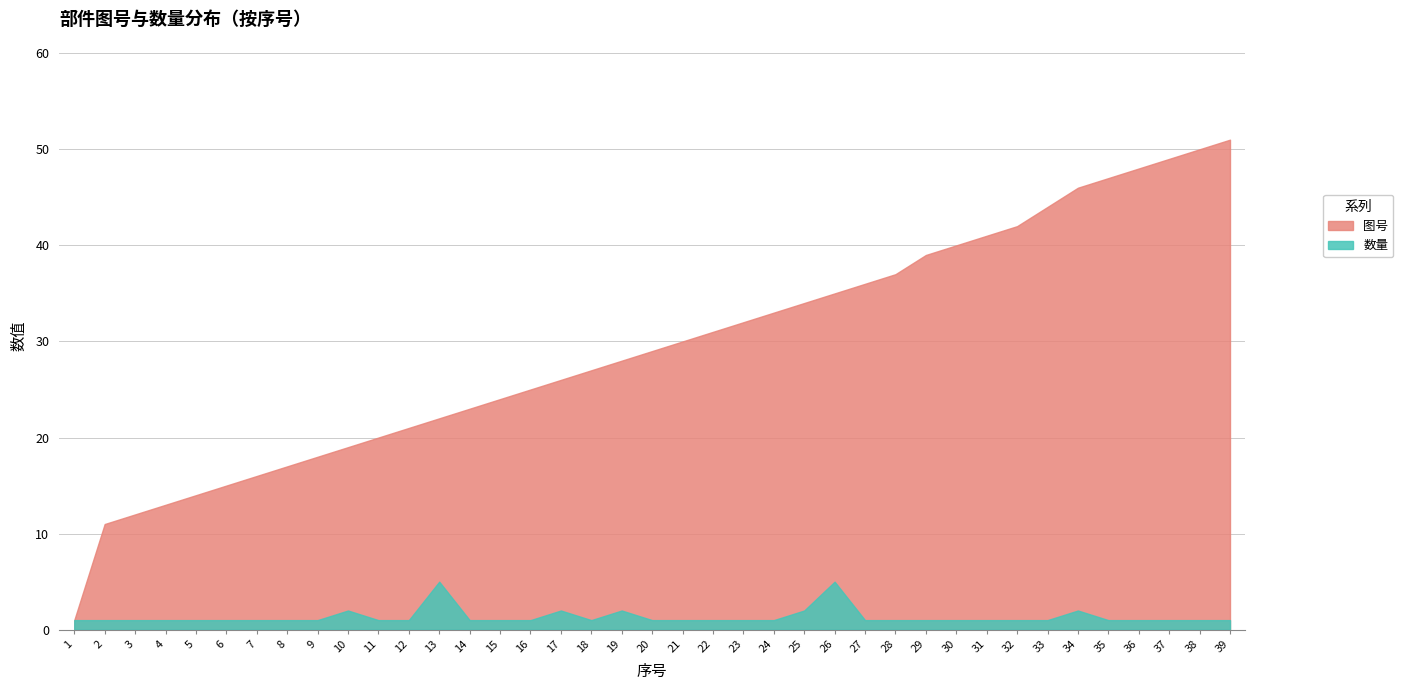

How many interior local valleys does the 数量 series have?

1